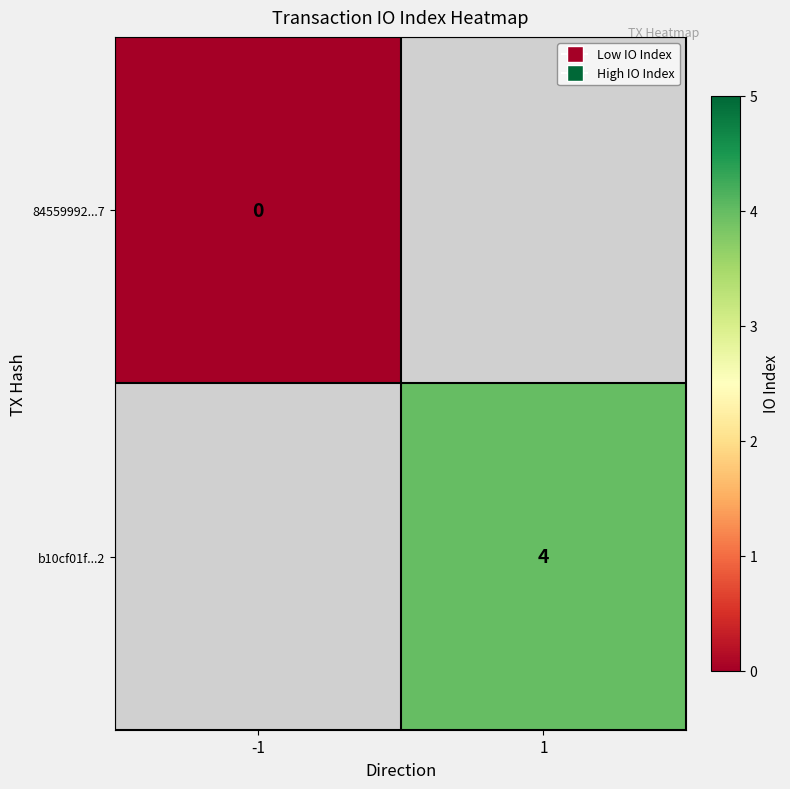

The value of b10cf01f...2 at 1 is 1. True or false?

False